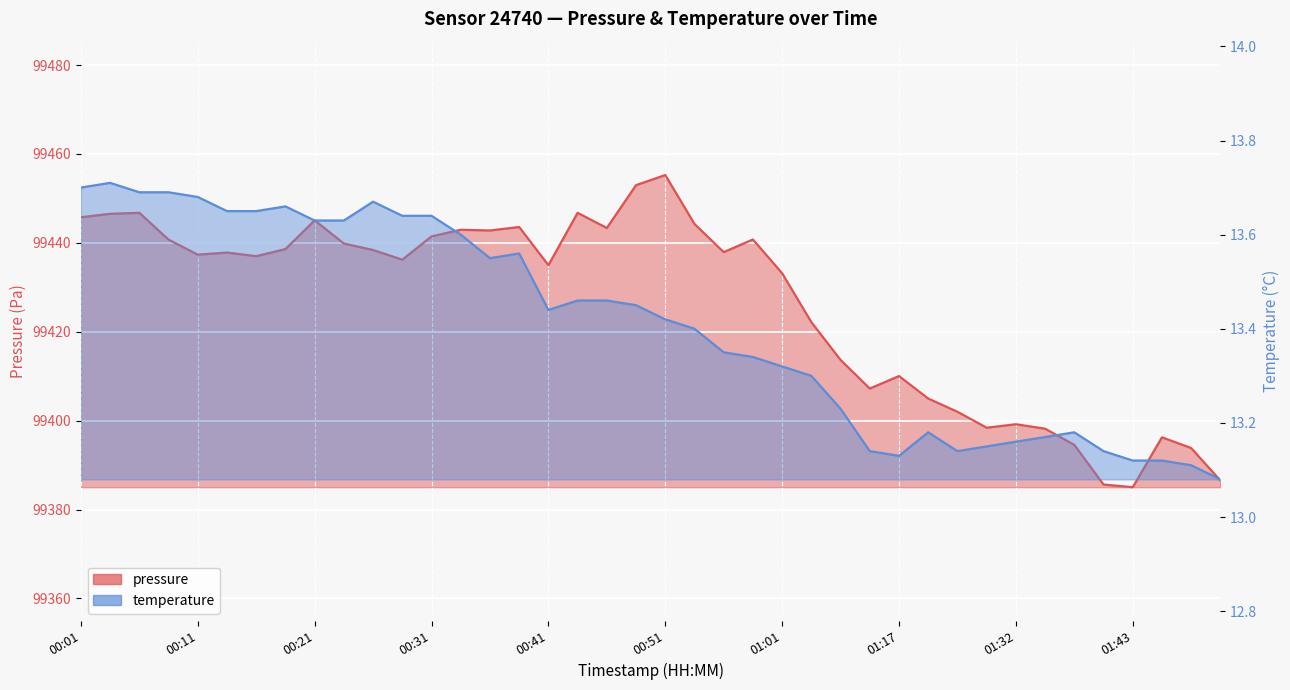

What is the label of the 23rd point from the right?

00:44